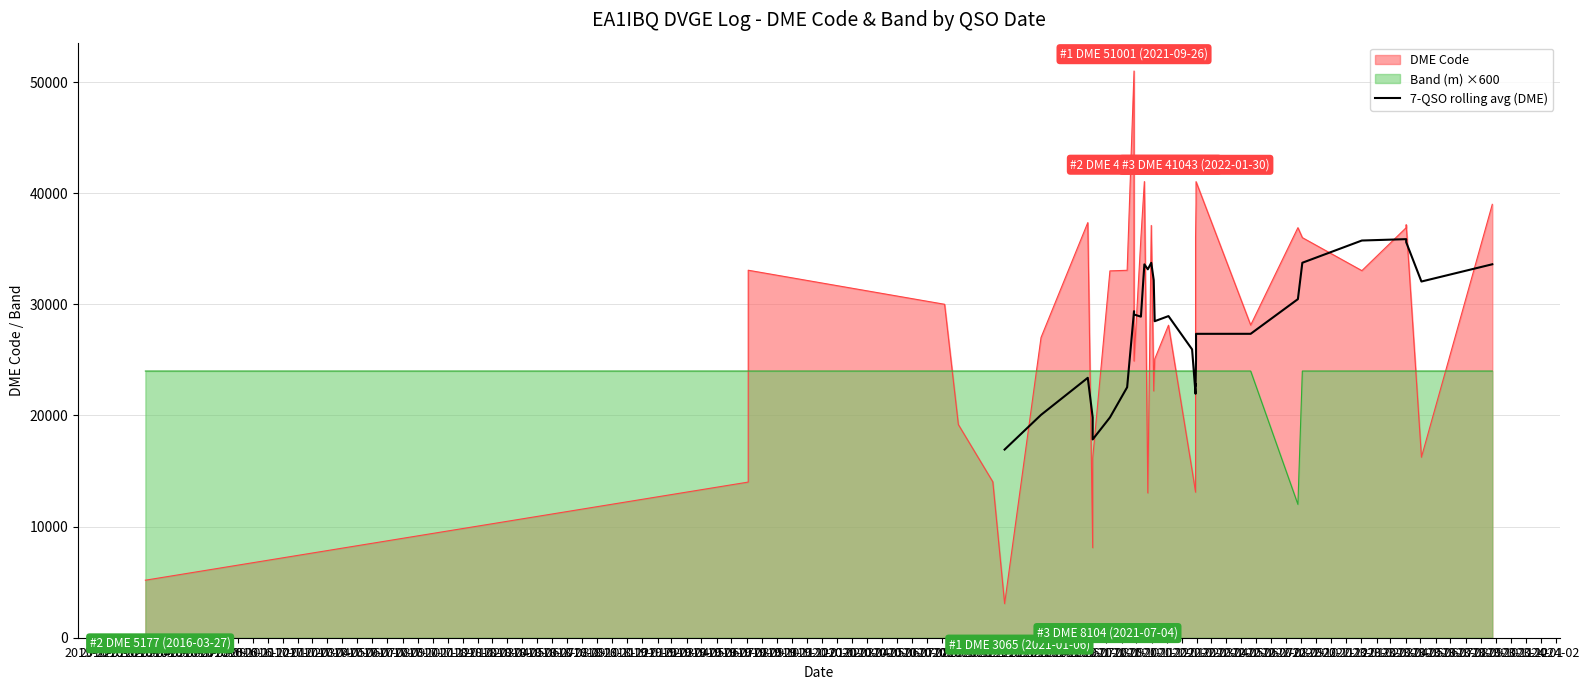

At which label is the value closest to 26401?

2017-04